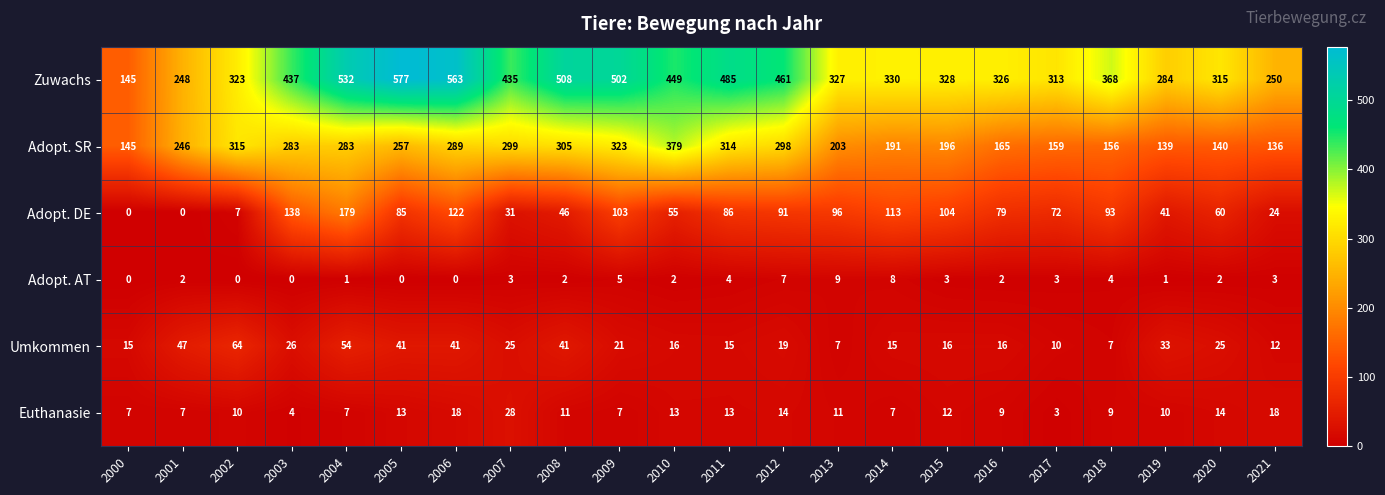

What is the minimum value for Umkommen?

7